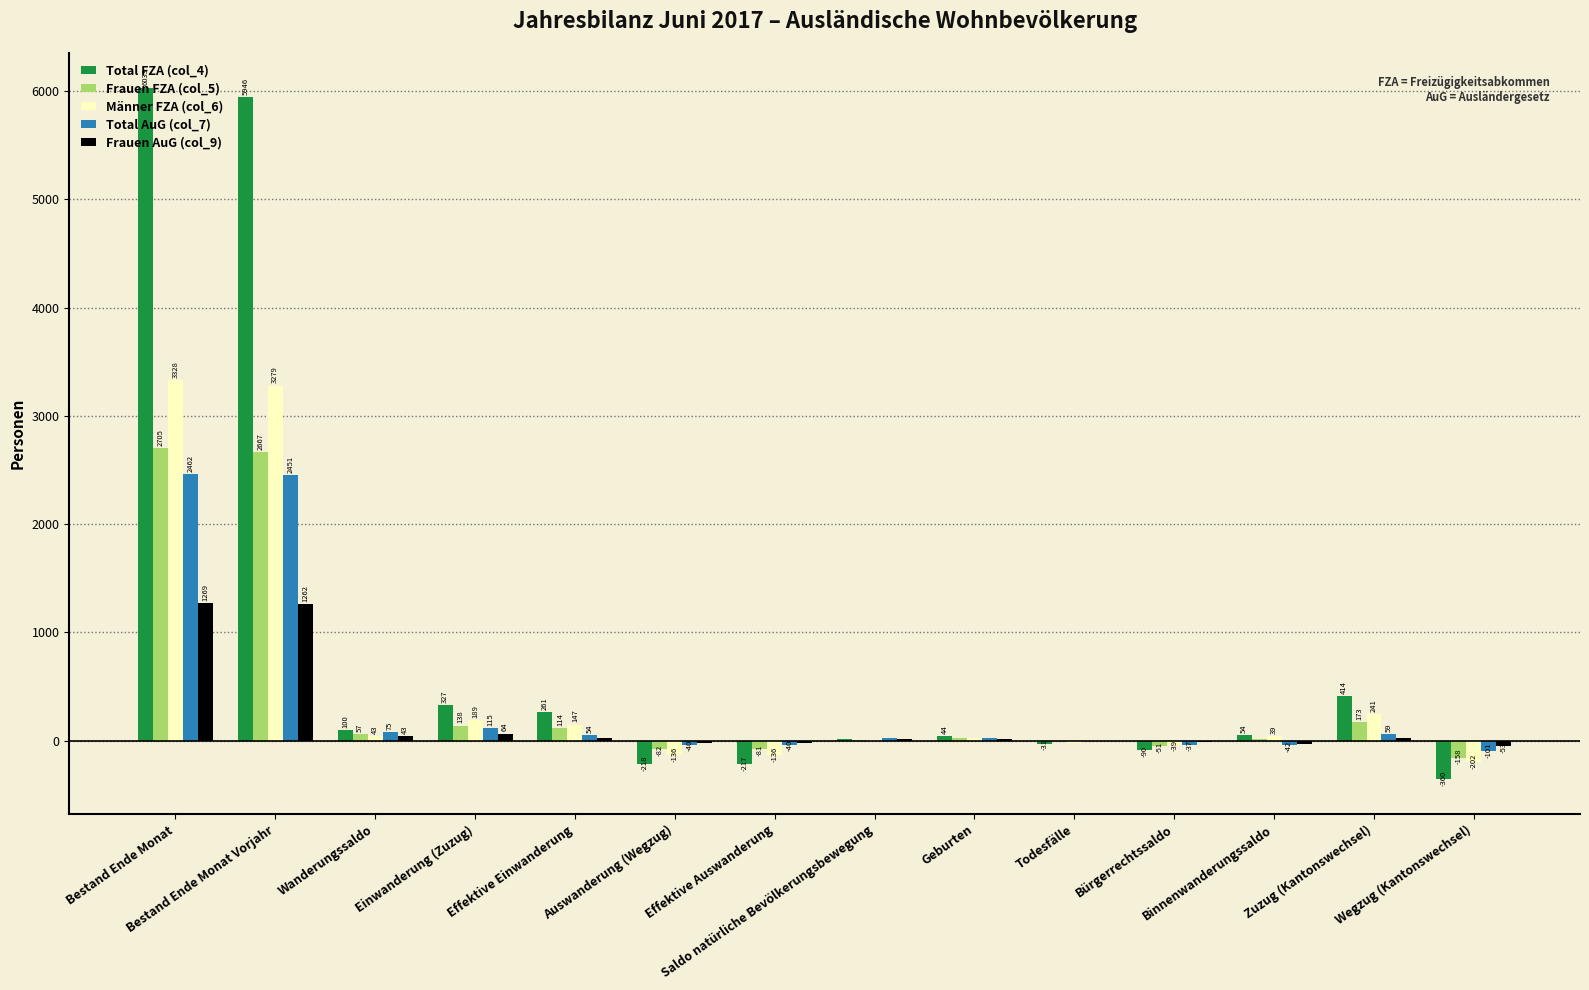

What is the maximum value for Frauen AuG (col_9)?

1269